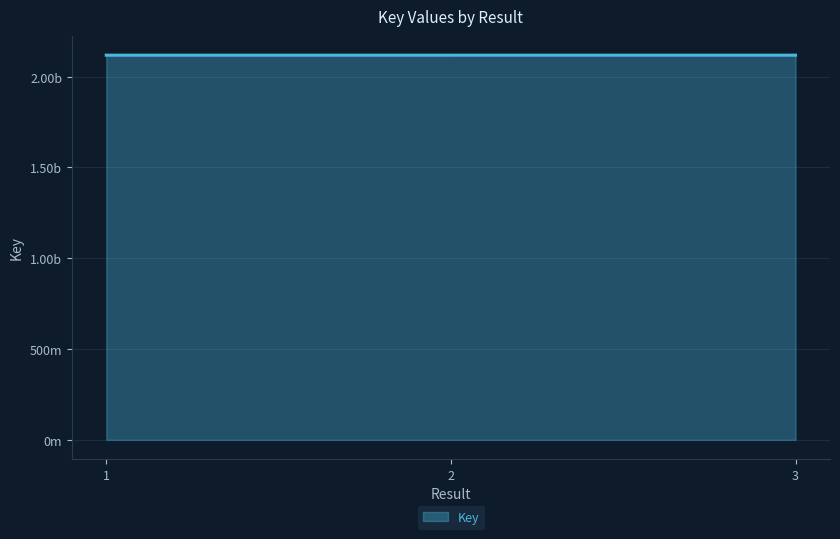

What is the greatest value displayed?

2117876551